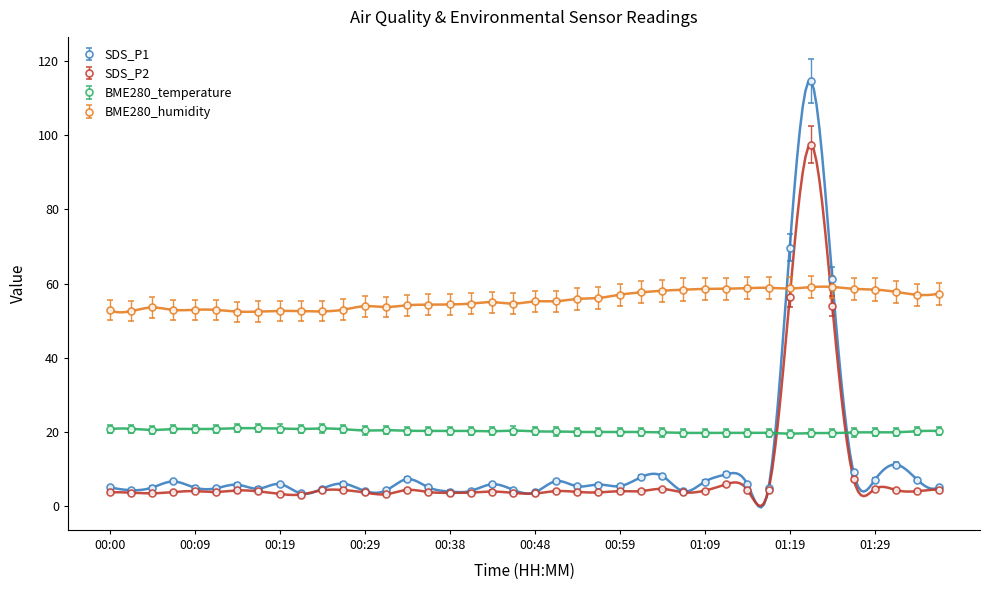

How many values in the BME280_humidity series are below 55?

20